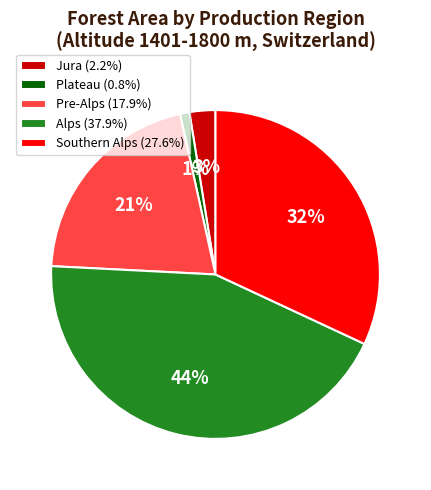

To the nearest percent, what percentage of the pie is Pre-Alps?

21%